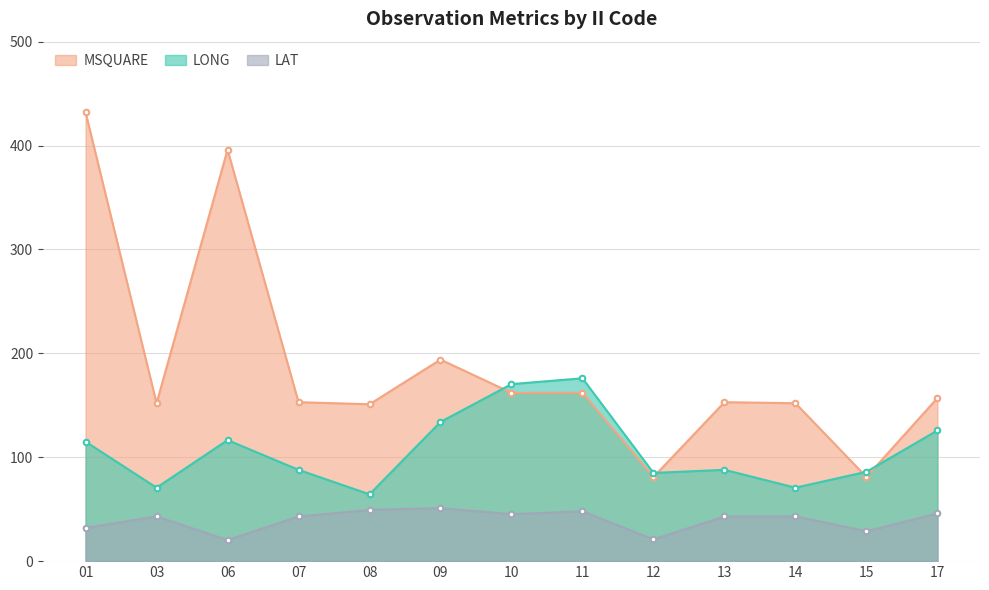

What is the value of the LONG point at the 7th from the left?

170.4